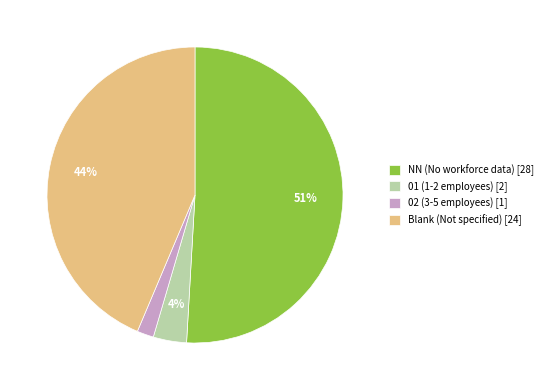

Which slice is the smallest?

02 (3-5 employees) [1]